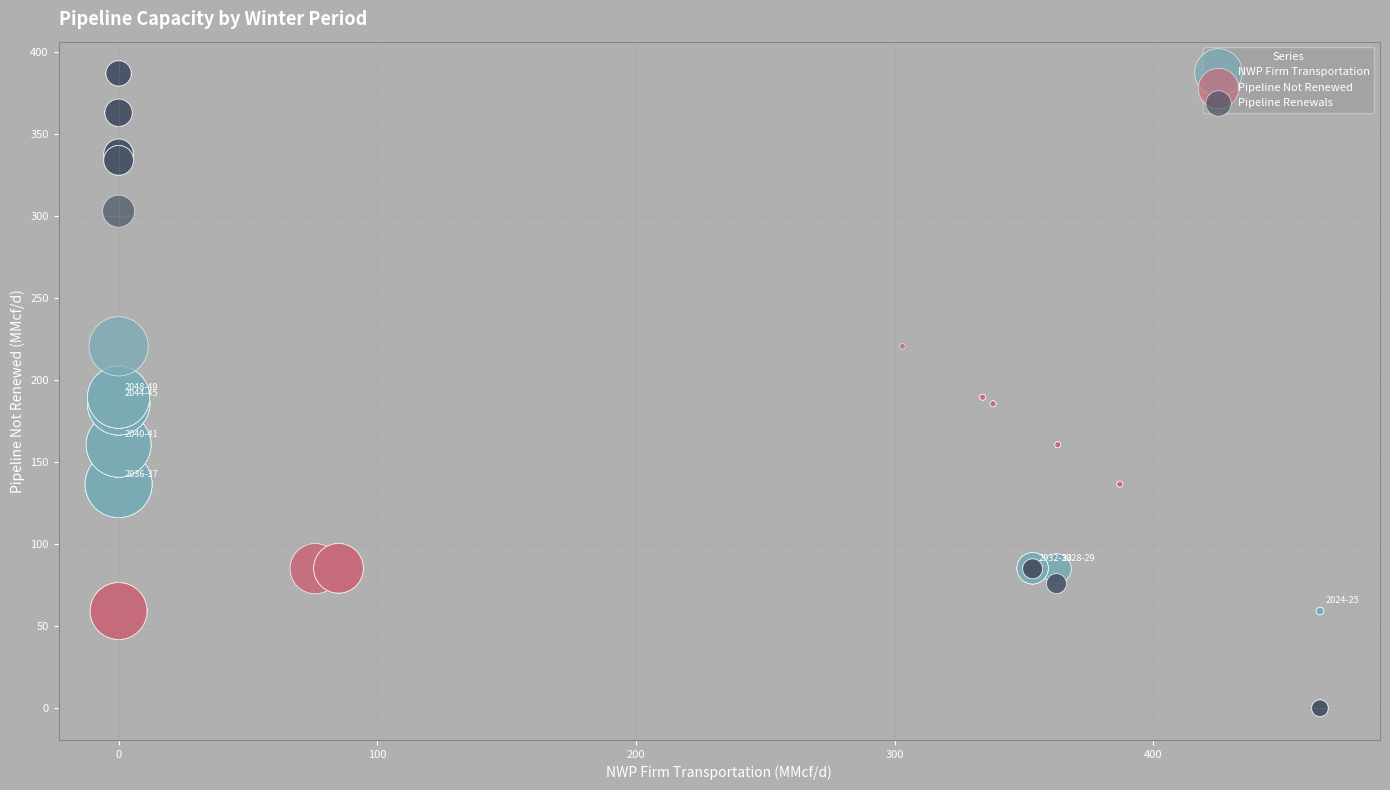

Which series has the largest Y range (max minus min)?

Pipeline Renewals